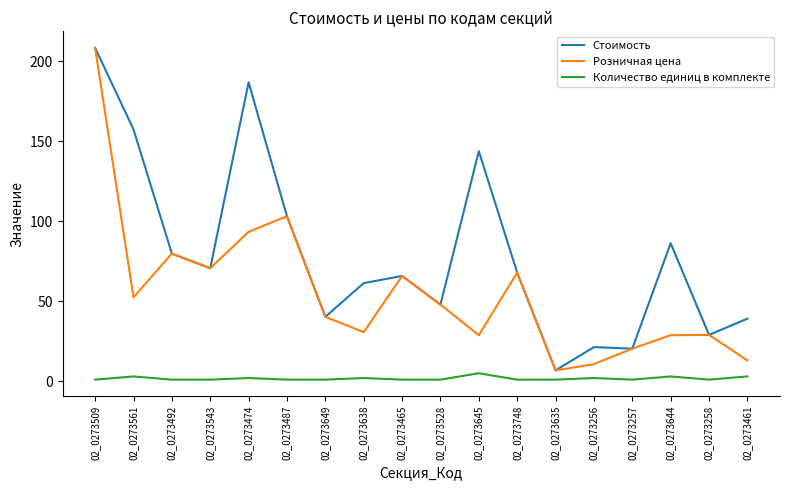

List the series in order of their overall mean, lowest first.

Количество единиц в комплекте, Розничная цена, Стоимость